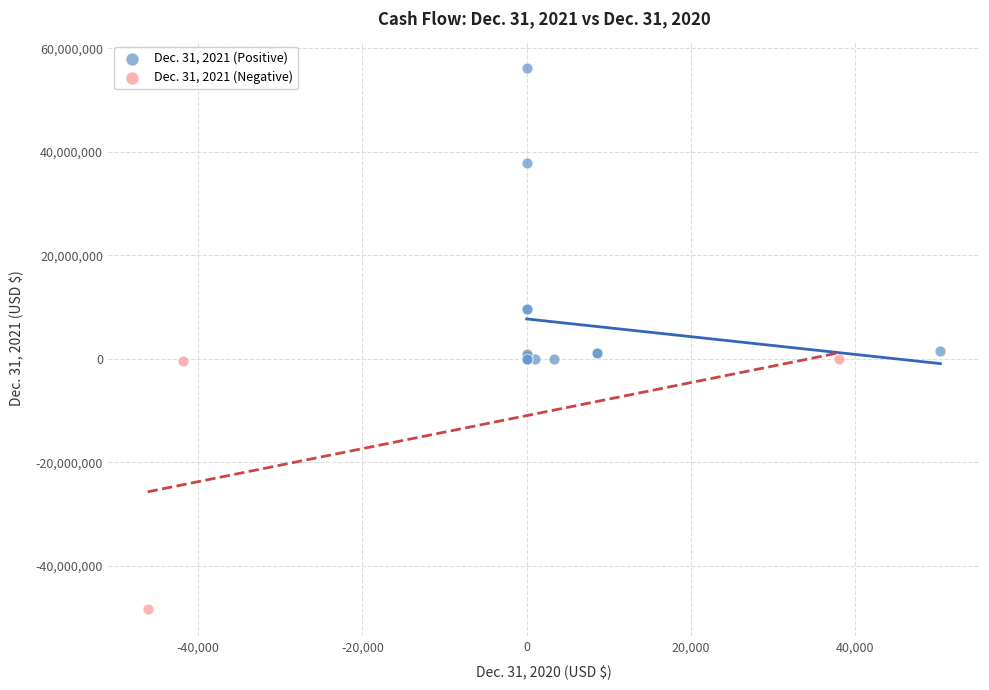

Which series has the widest spread of Y values?

Dec. 31, 2021 (Positive)